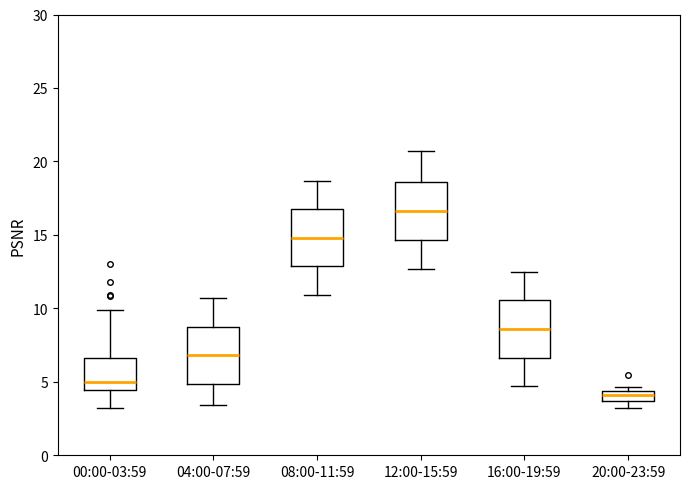

Where does the median line of the box for 08:00-11:59 sit on the y-axis? The values are not printed on the chart, so give them approximately, as read against the axis.

15.0